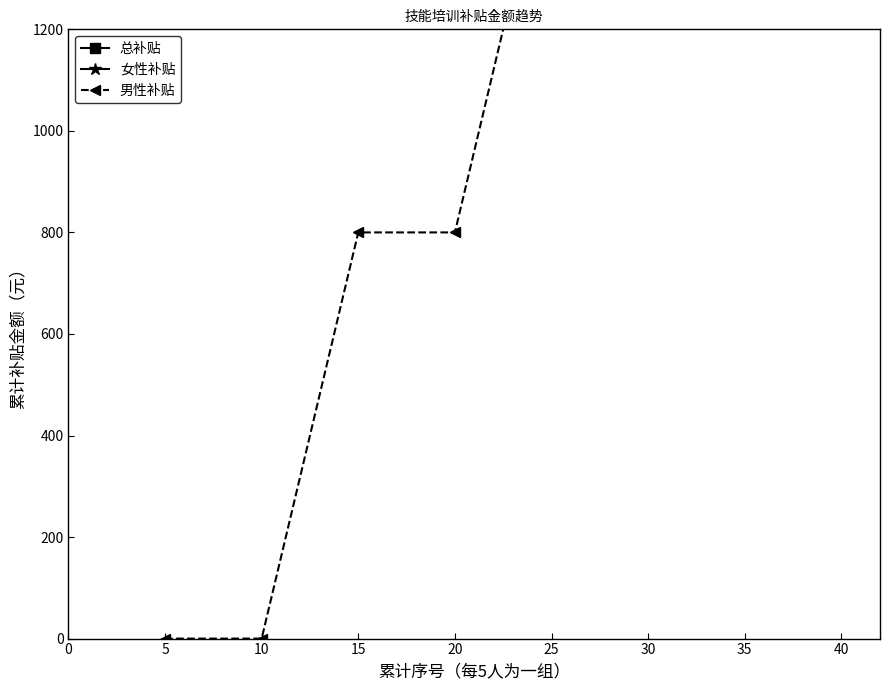

The 男性补贴 series shows 2400 at 30. True or false?

True